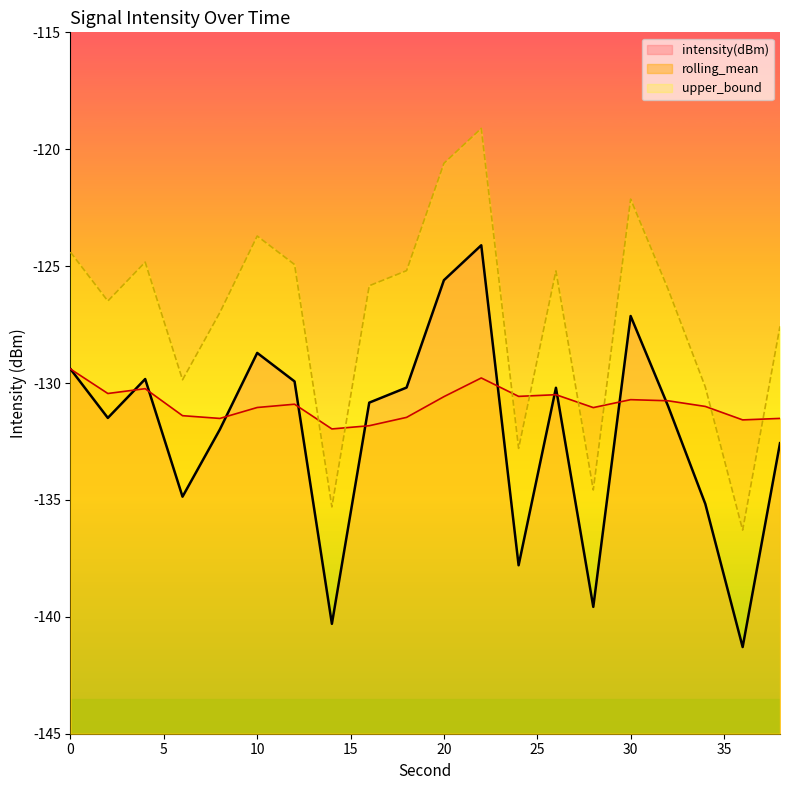

Is this an area chart (filled region under the line)?

No